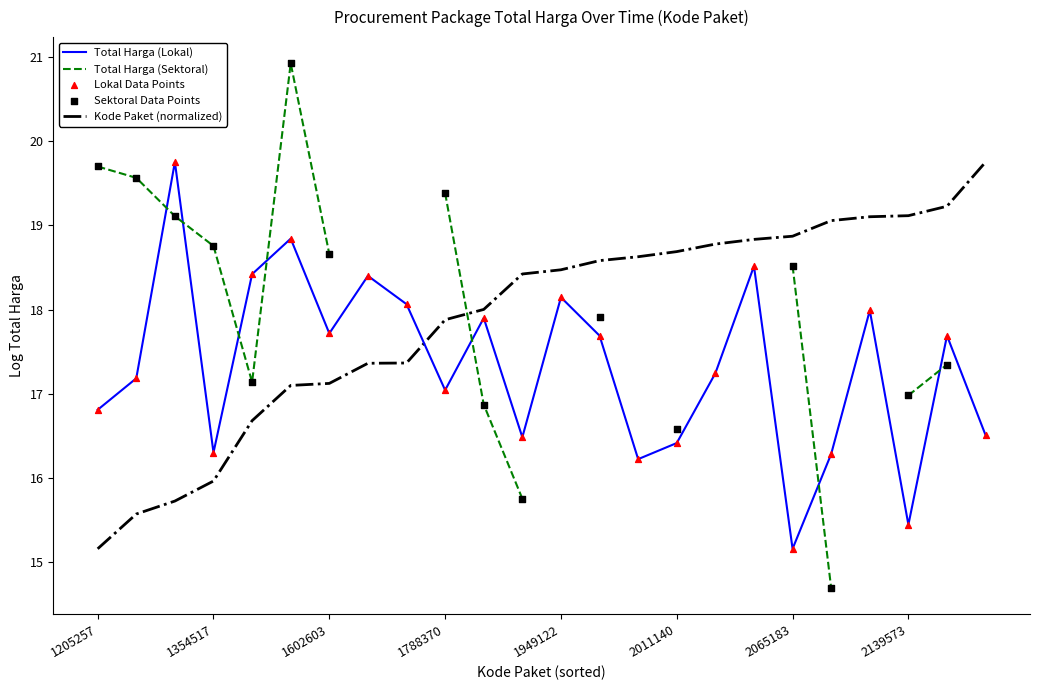

At how many categories does at least one series exceed 18?

24